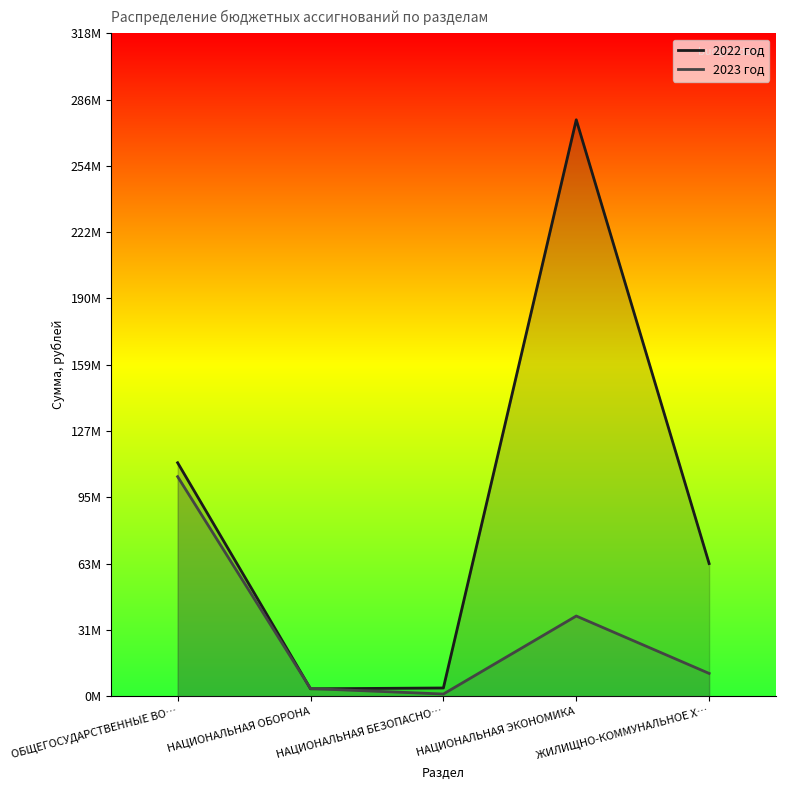

Reading left to right, transcribe all the data shown in this chart.

2022 год: 112053157.7	3543964.0	3940089.9	276684497.3	63663677.4
2023 год: 105378761.2	3663447.8	1038000.0	38485008.0	10920703.1